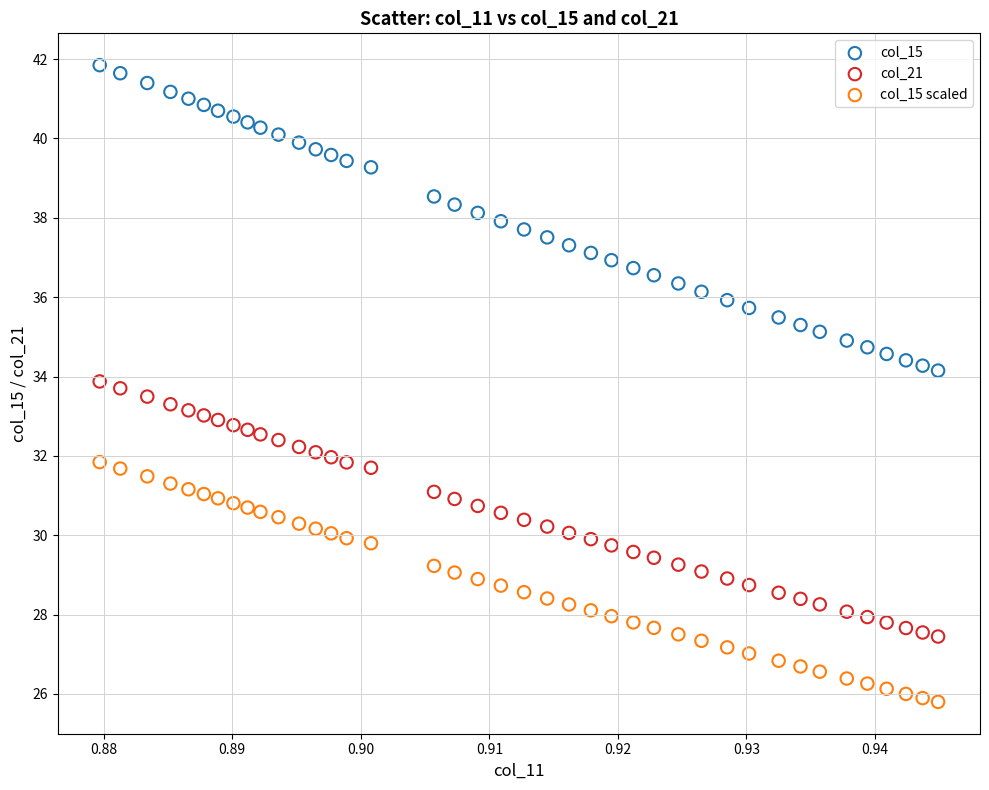

Across all data points, what is the range of Y values (max minus min)?

16.0